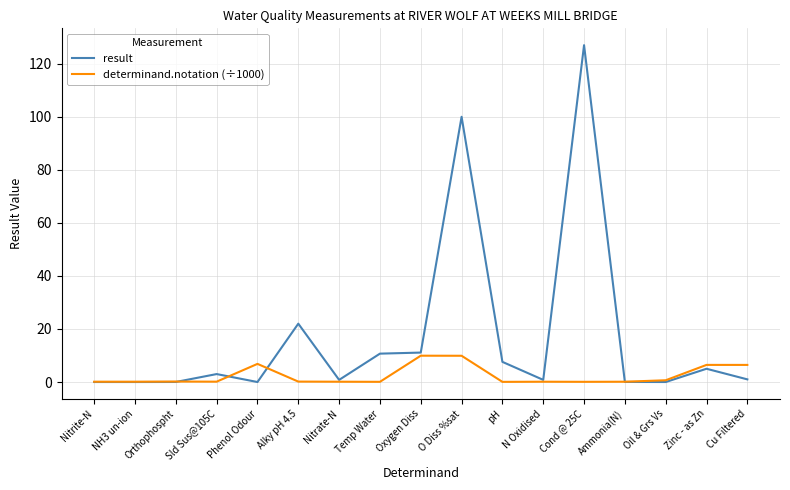

What is the maximum value for determinand.notation (÷1000)?

9.9